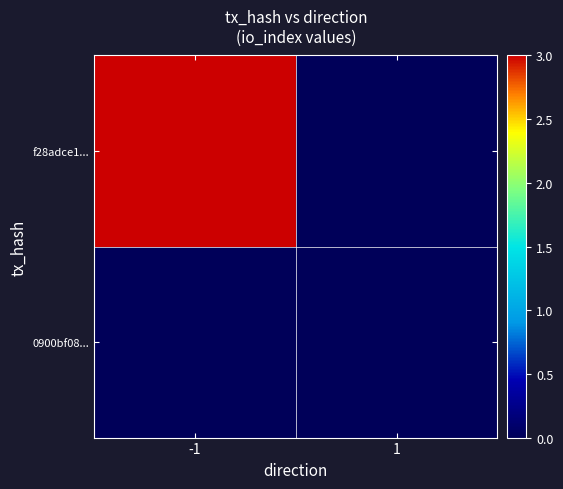

Rank the series by their average value, from highest to lowest.

f28adce1..., 0900bf08...